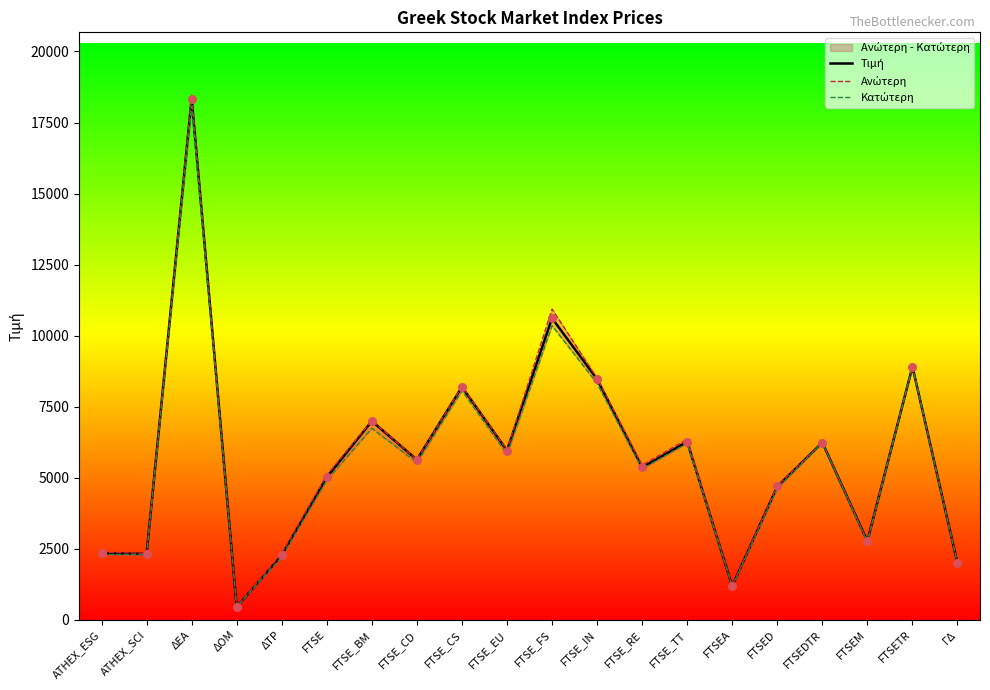

At which category is the sum across all series the highest?

ΔΕΑ